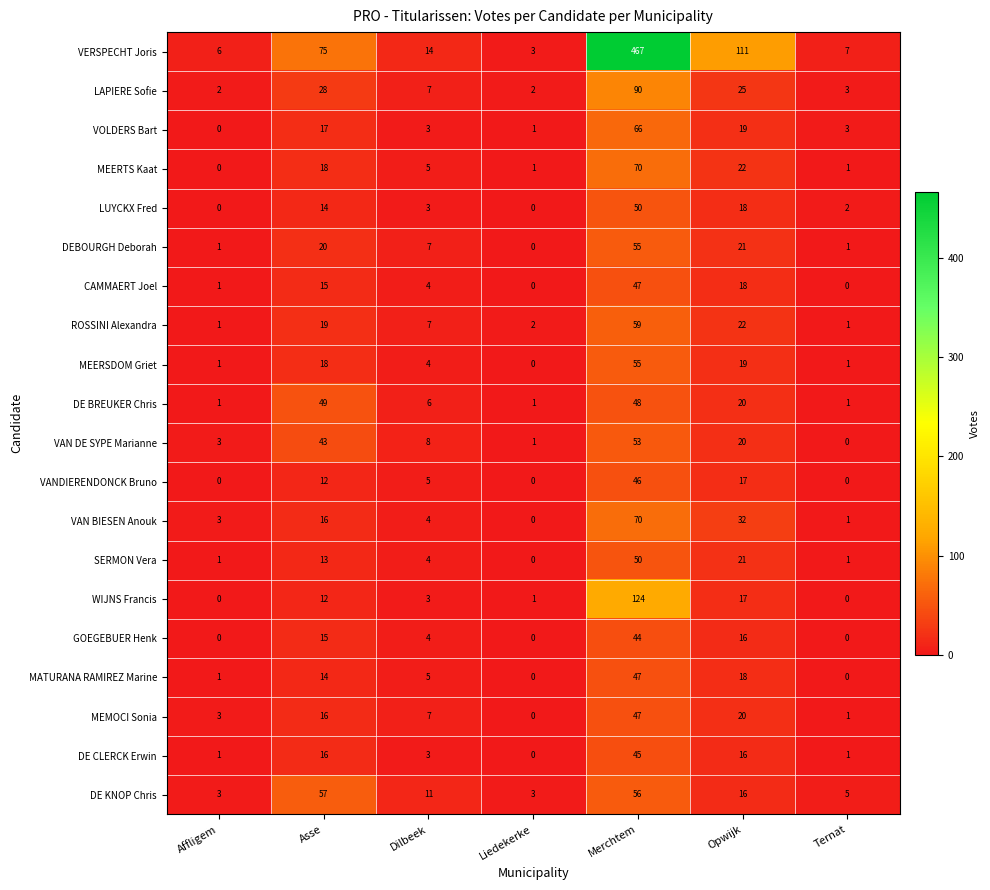

True or false: VERSPECHT Joris has a value of 3 at Ternat.

False